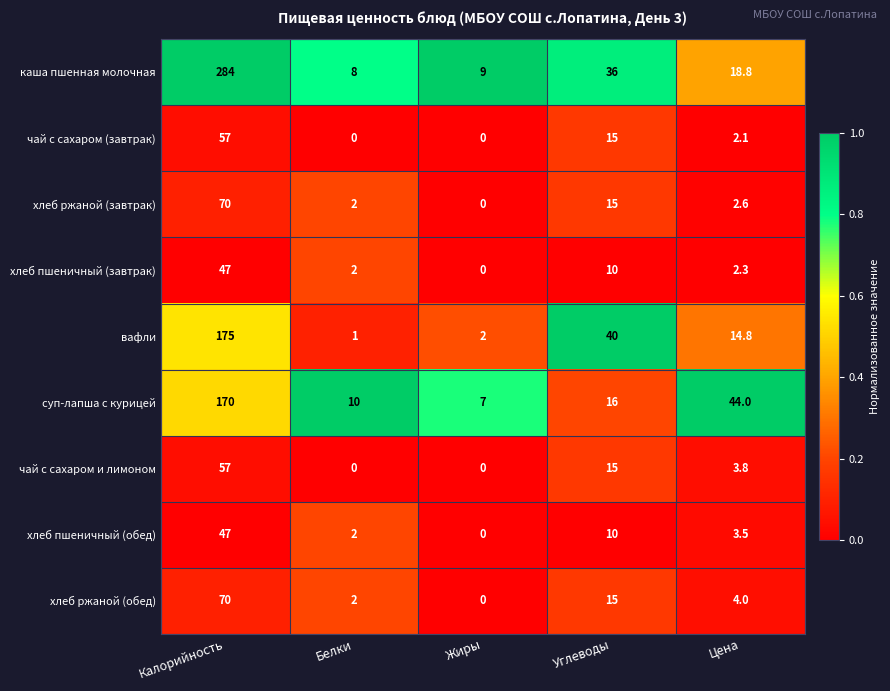

Rank the categories by хлеб ржаной (обед) value from lowest to highest.

Жиры, Белки, Цена, Углеводы, Калорийность